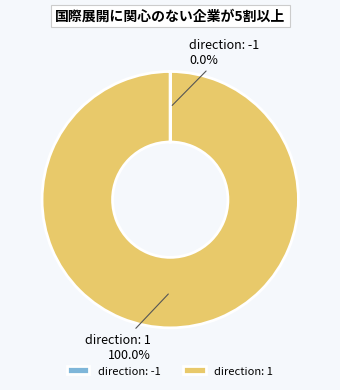

What is the largest slice in the pie chart?

direction: 1